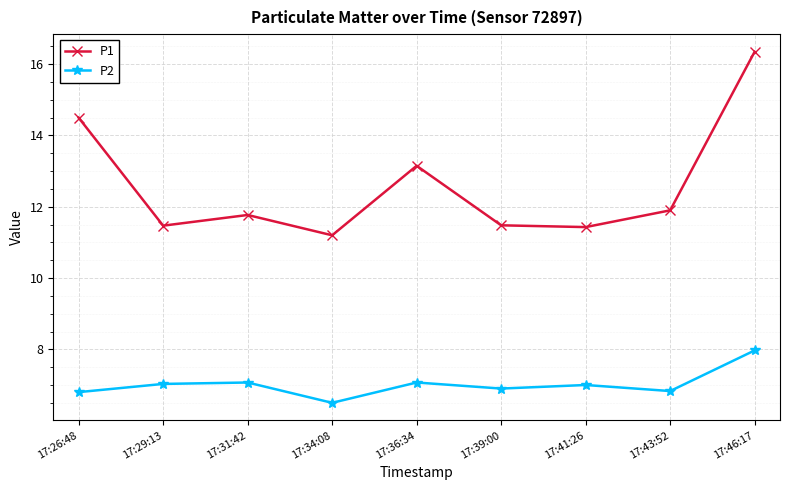

What is the highest value of the P1 series?

16.4